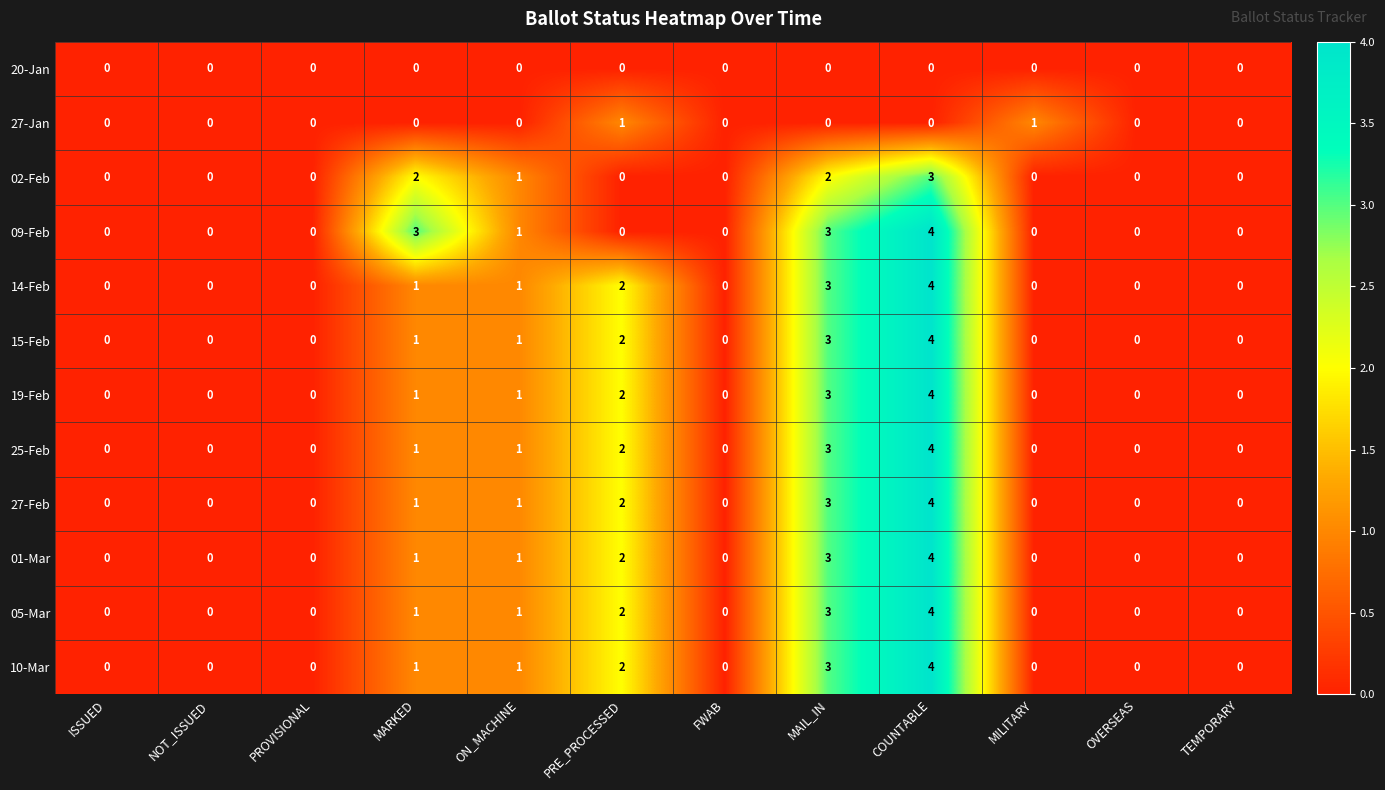

Which series changed the most between FWAB and MILITARY?

27-Jan